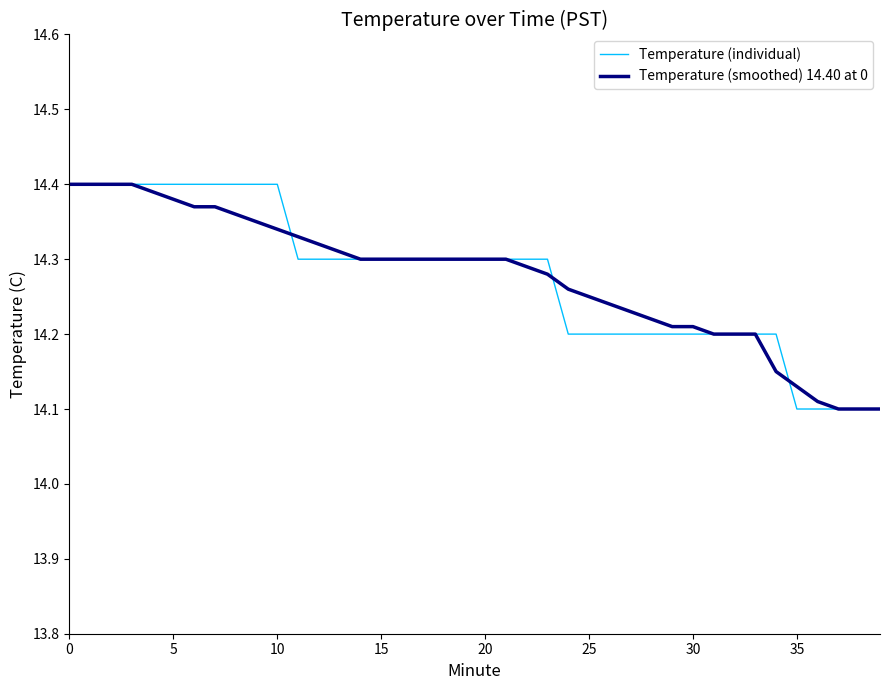

What is the sum of all Temperature (smoothed) 14.40 at 0 values?

571.0